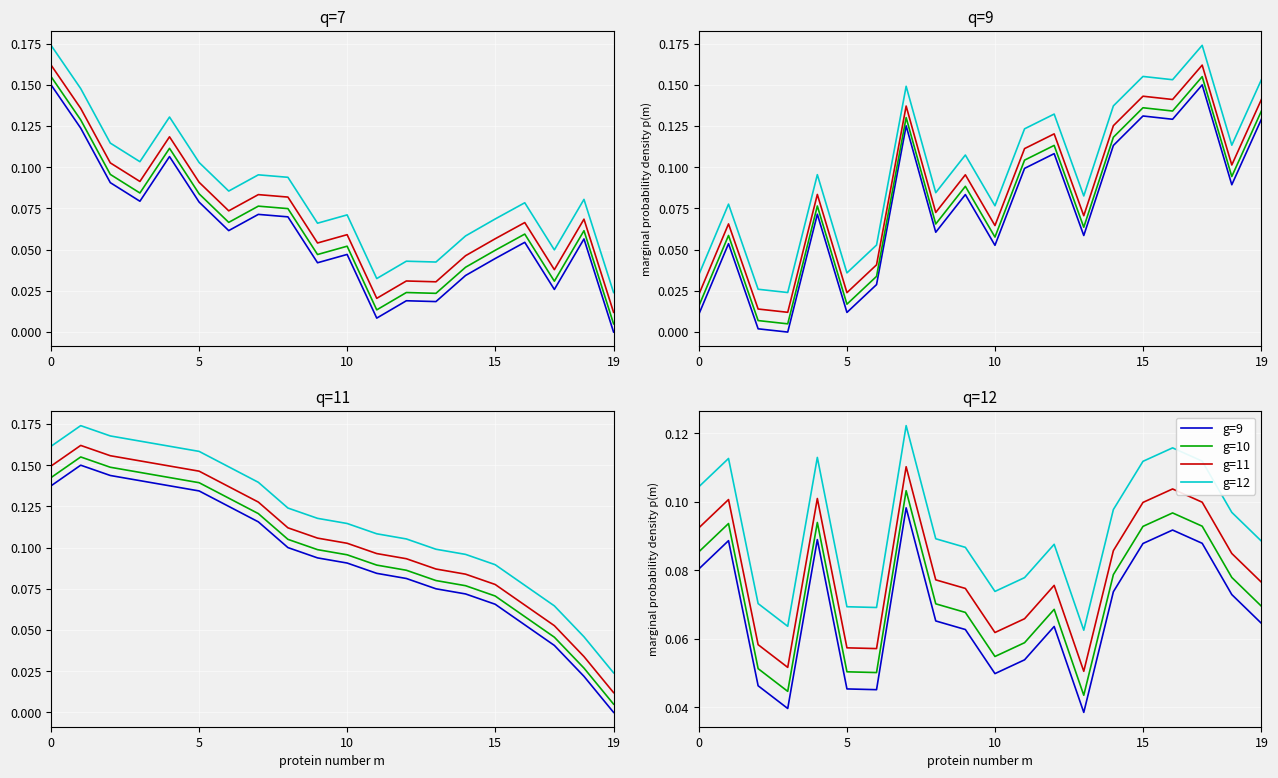

What is the average value of the g=12 series?

0.1